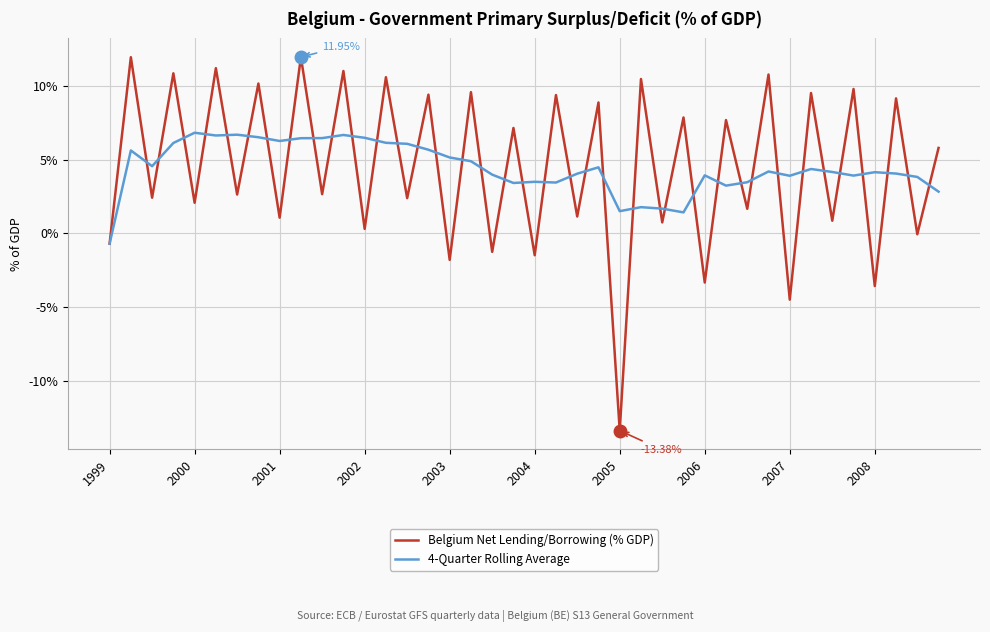

List the series in order of their peak value, highest first.

Belgium Net Lending/Borrowing (% GDP), 4-Quarter Rolling Average